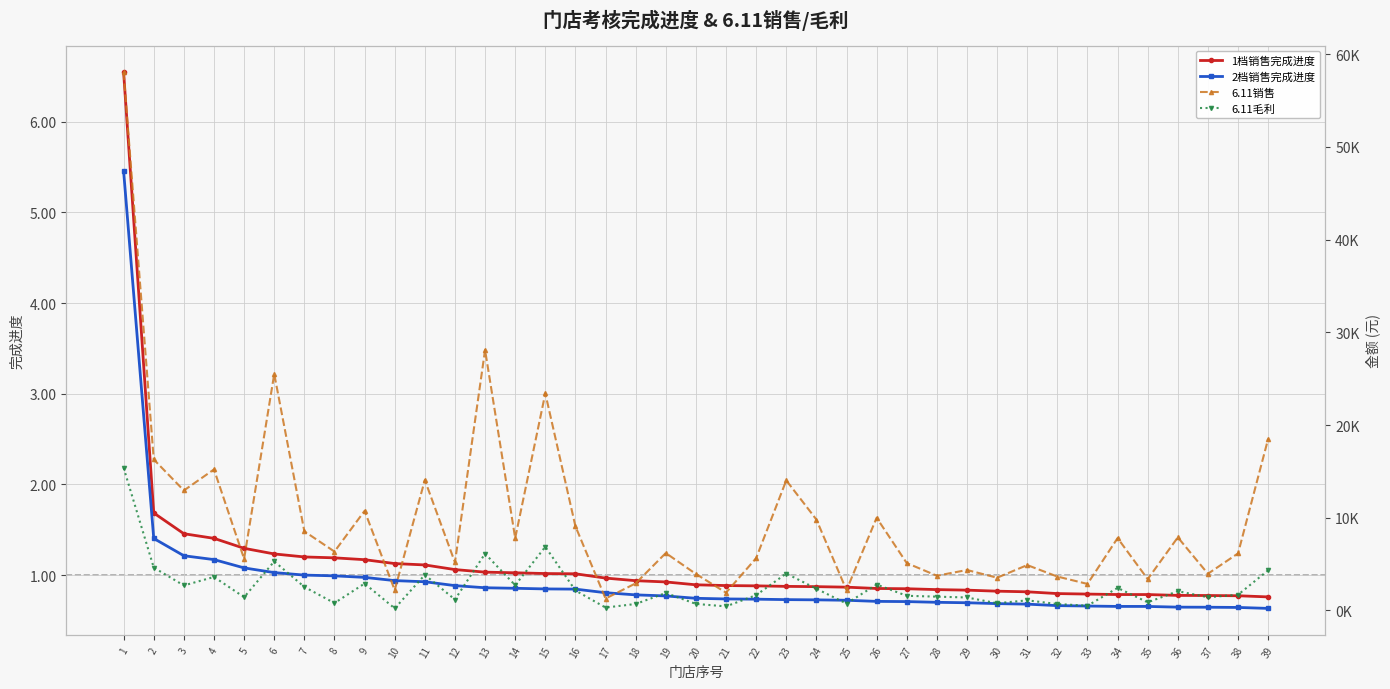

How many series are shown in this chart?

4